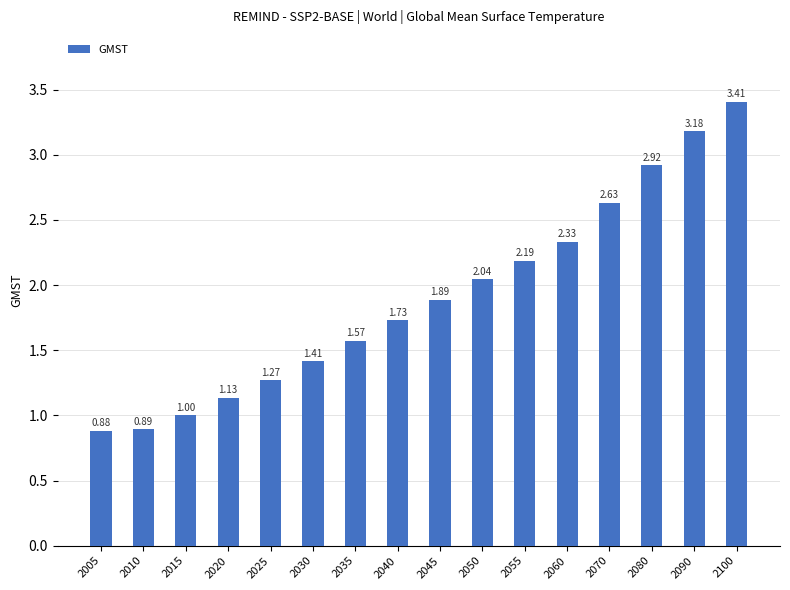

What is the difference between the values at 2030 and 2090?

1.8